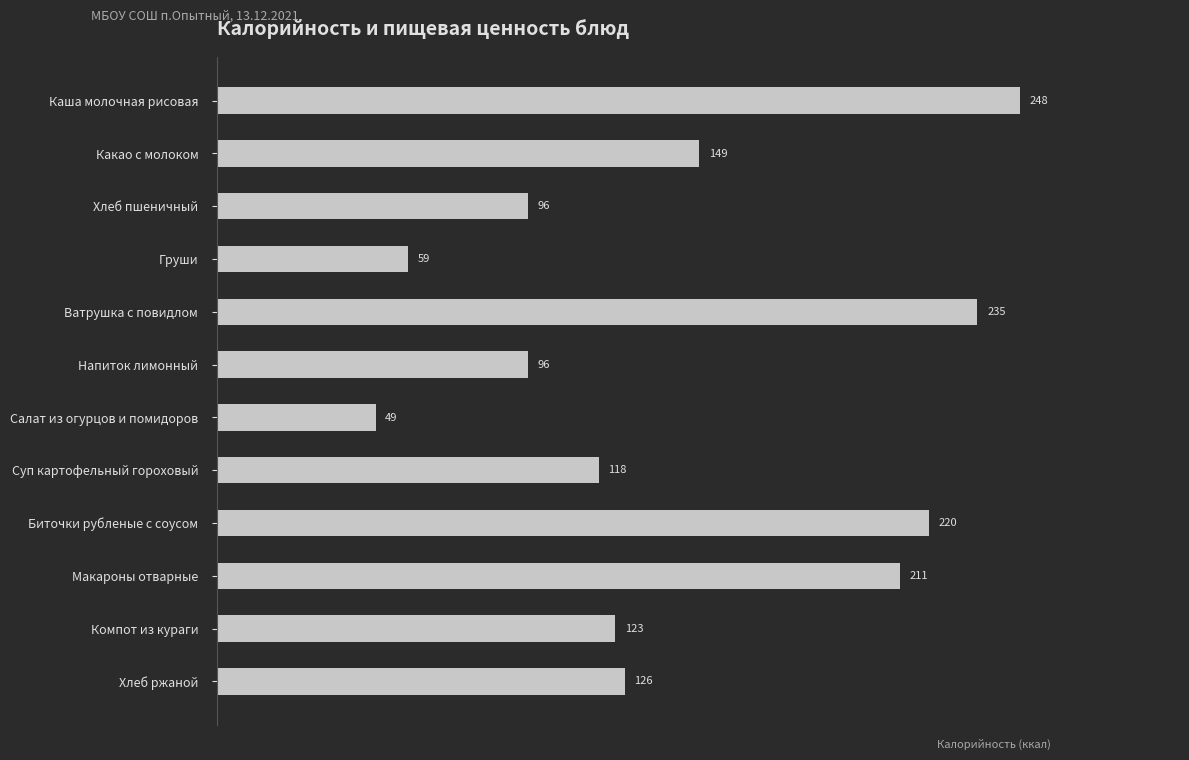

What is the label of the 12th bar from the top?

Хлеб ржаной